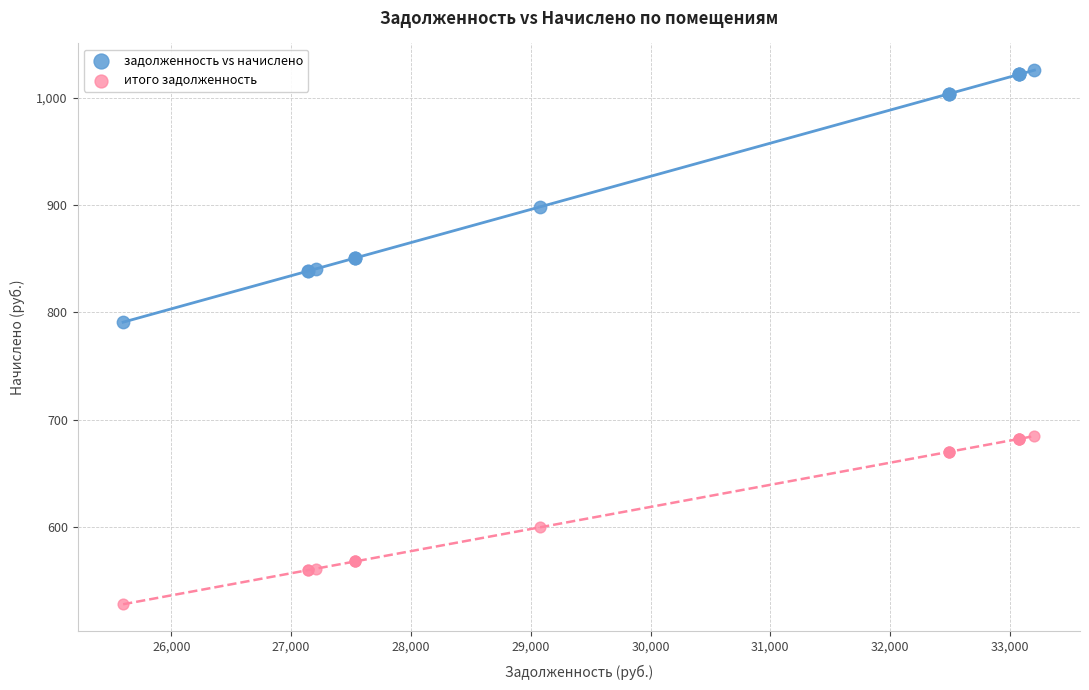

In the итого задолженность series, what Y value is closest to 606?

599.5